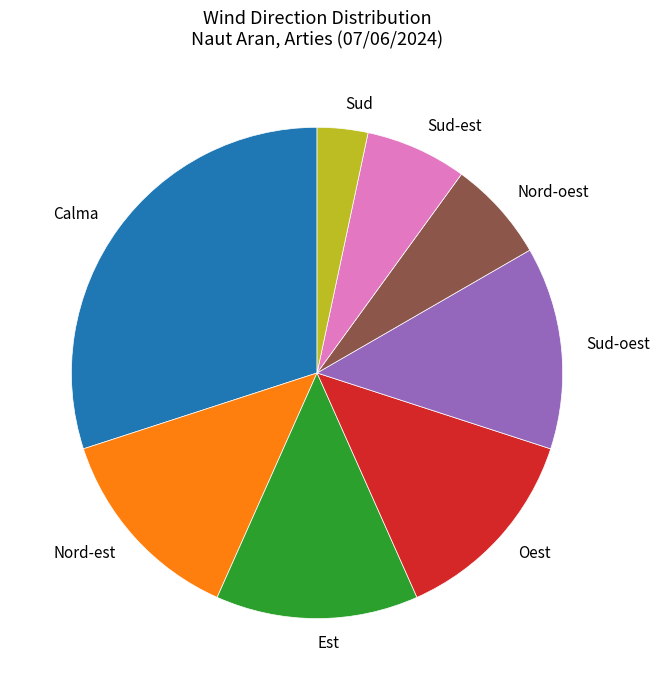

The Est slice represents 13% of the pie. True or false?

True